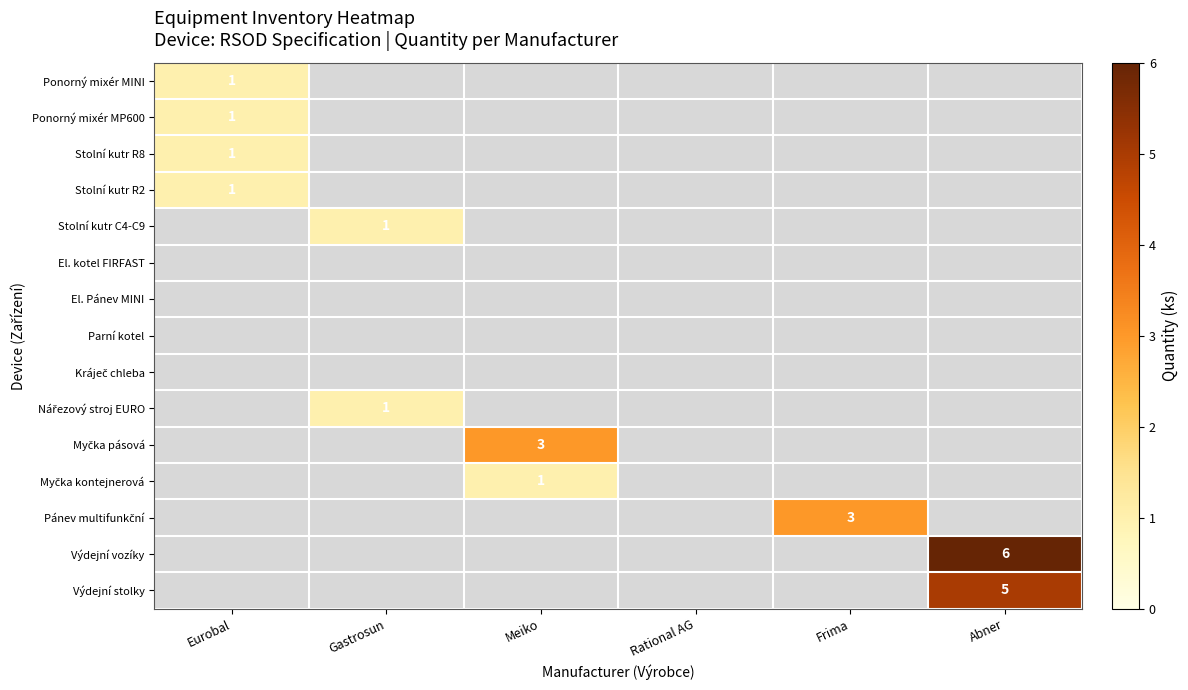

Is it true that Výdejní vozíky equals 8 at Abner?

False